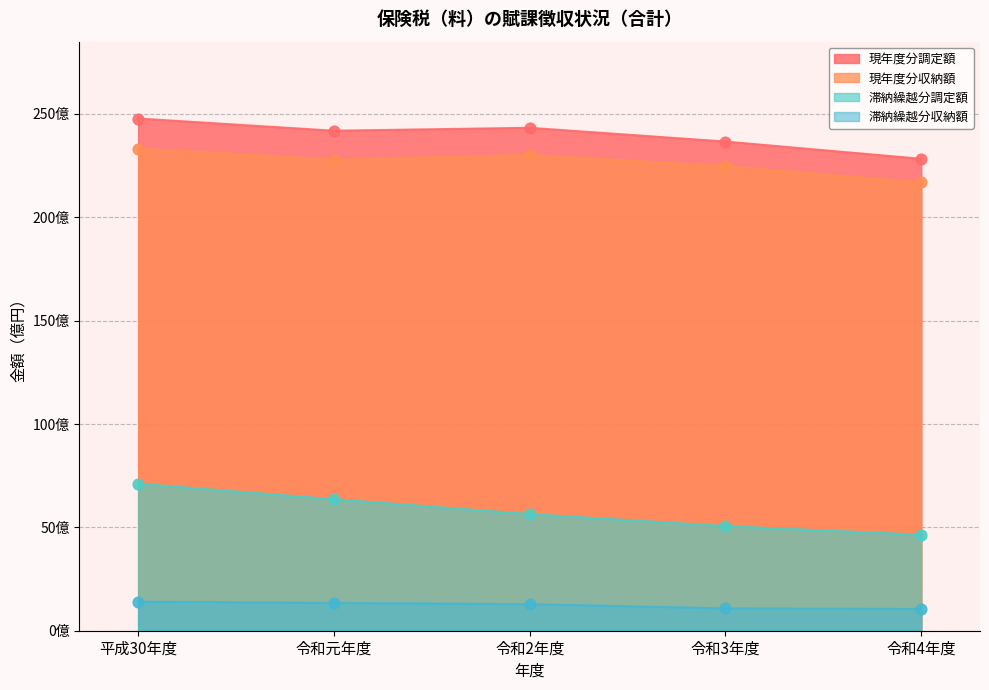

At which category is the sum across all series the highest?

平成30年度